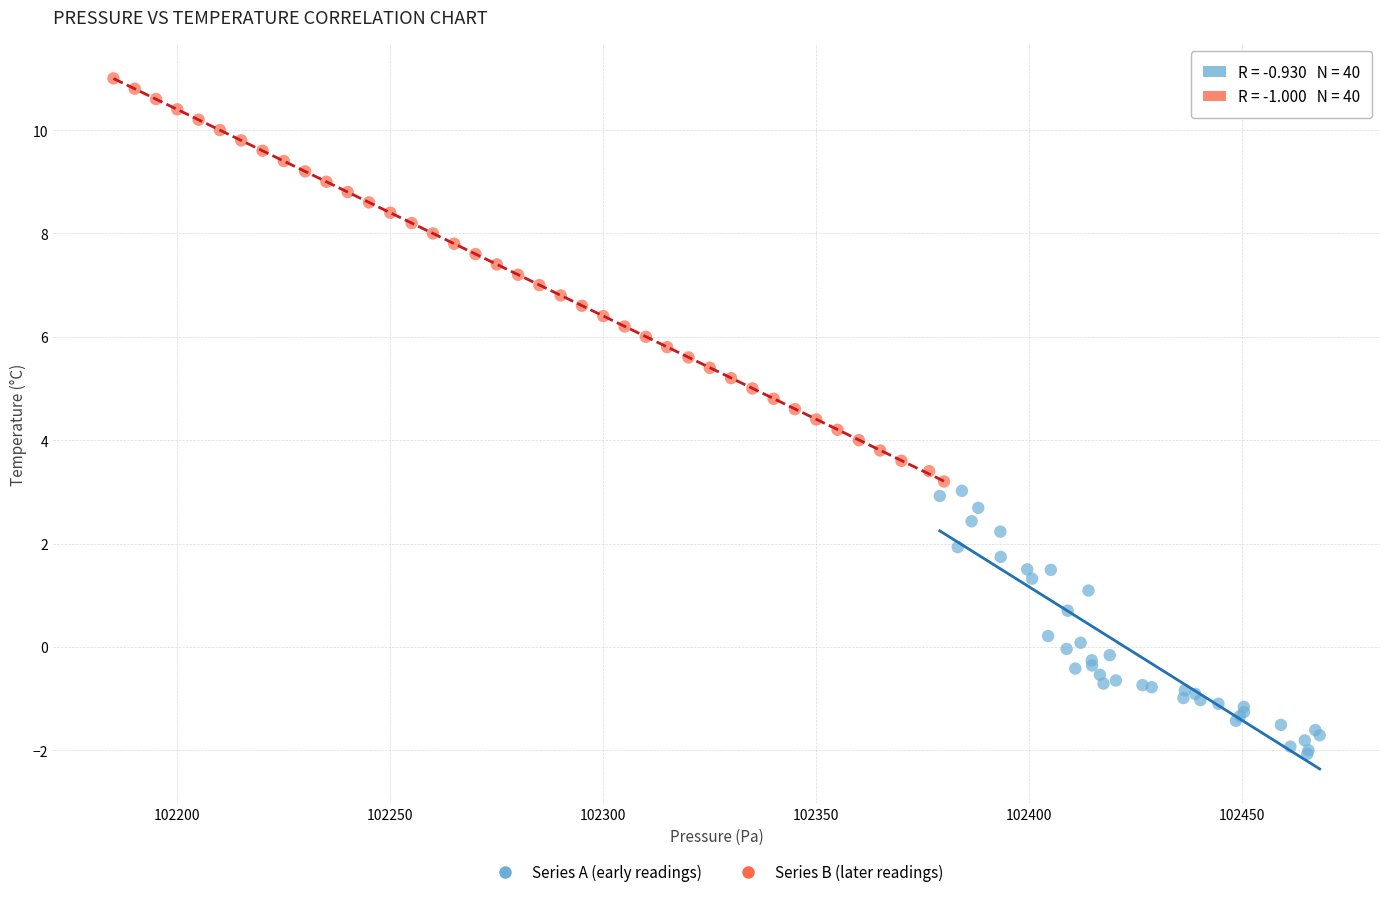

Which series contains the highest Y value?

Series B (later readings)